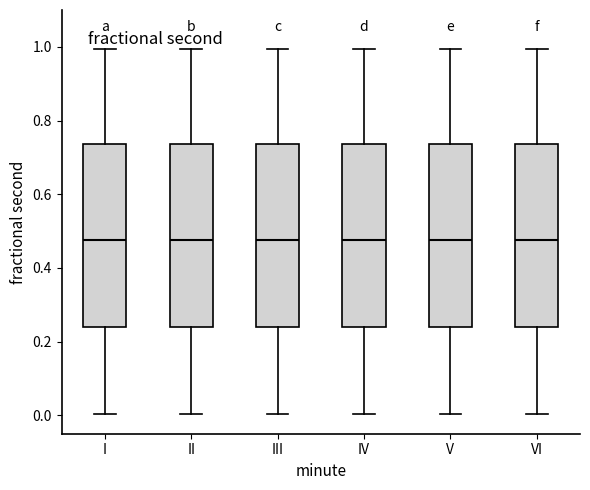

Reading left to right, transcribe this box plot: for each box, give where its median line is, the range the box spans, and where its two whiskers end, as read against the y-axis. The values are not printed on the chart, so give them approximately, as read against the axis.

I: median 0.48, box 0.24 to 0.74, whiskers 0.00 to 1.00
II: median 0.48, box 0.24 to 0.74, whiskers 0.00 to 1.00
III: median 0.48, box 0.24 to 0.74, whiskers 0.00 to 1.00
IV: median 0.48, box 0.24 to 0.74, whiskers 0.00 to 1.00
V: median 0.48, box 0.24 to 0.74, whiskers 0.00 to 1.00
VI: median 0.48, box 0.24 to 0.74, whiskers 0.00 to 1.00